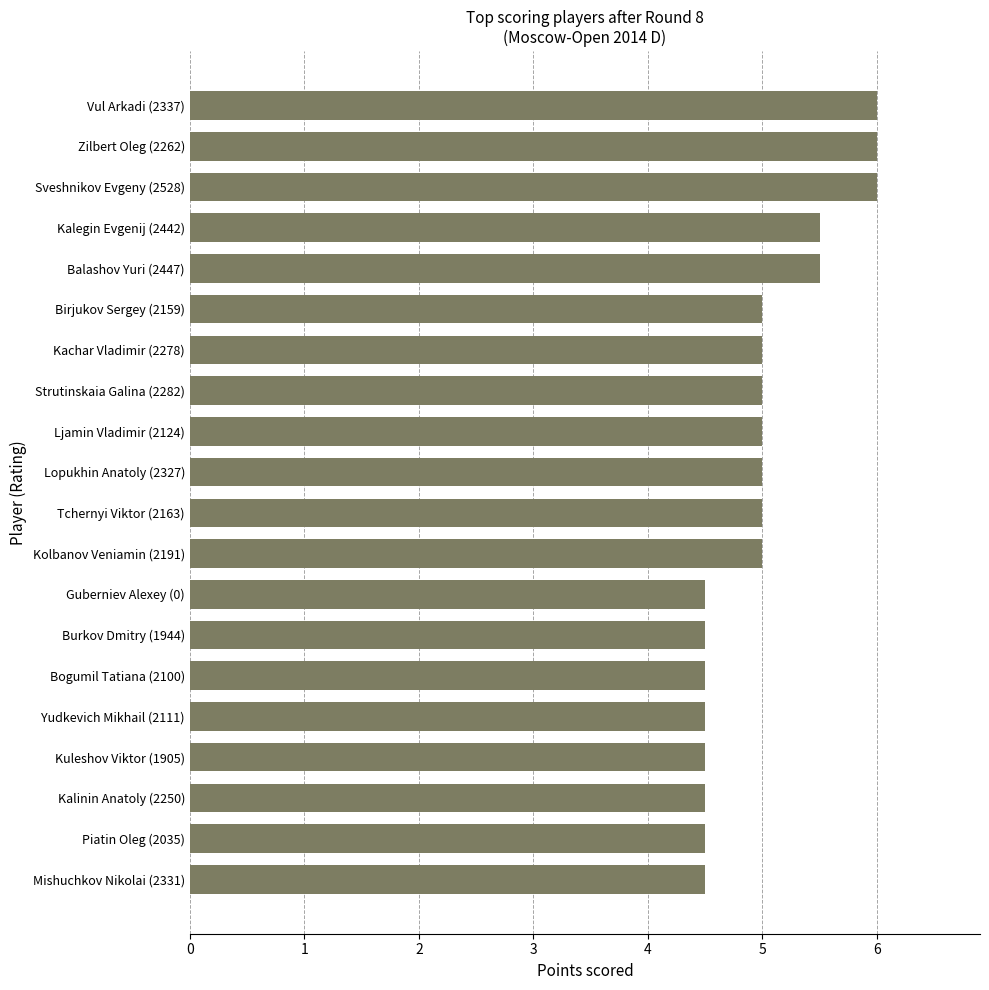

What is the ratio of the value at Lopukhin Anatoly (2327) to the value at Yudkevich Mikhail (2111)?

1.1